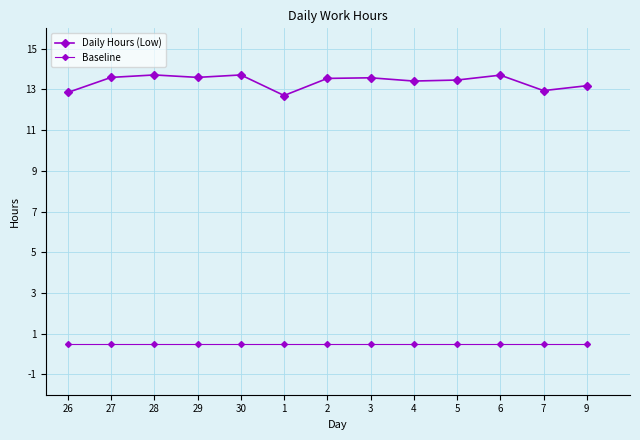

How many distinct data groups are displayed?

2